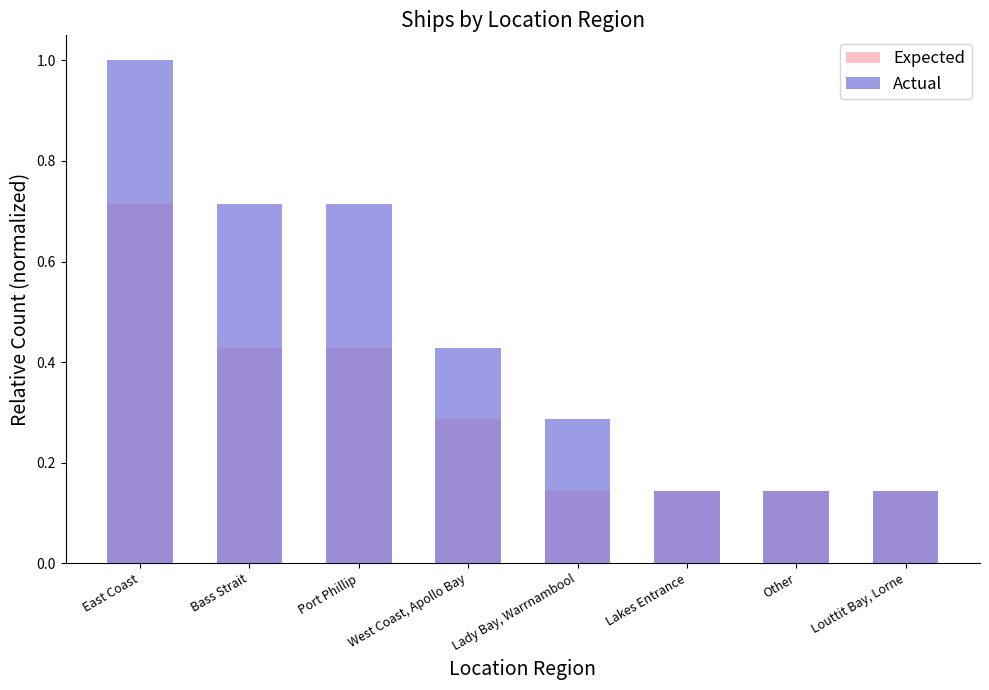

The Expected series shows 0.7 at Port Phillip. True or false?

False